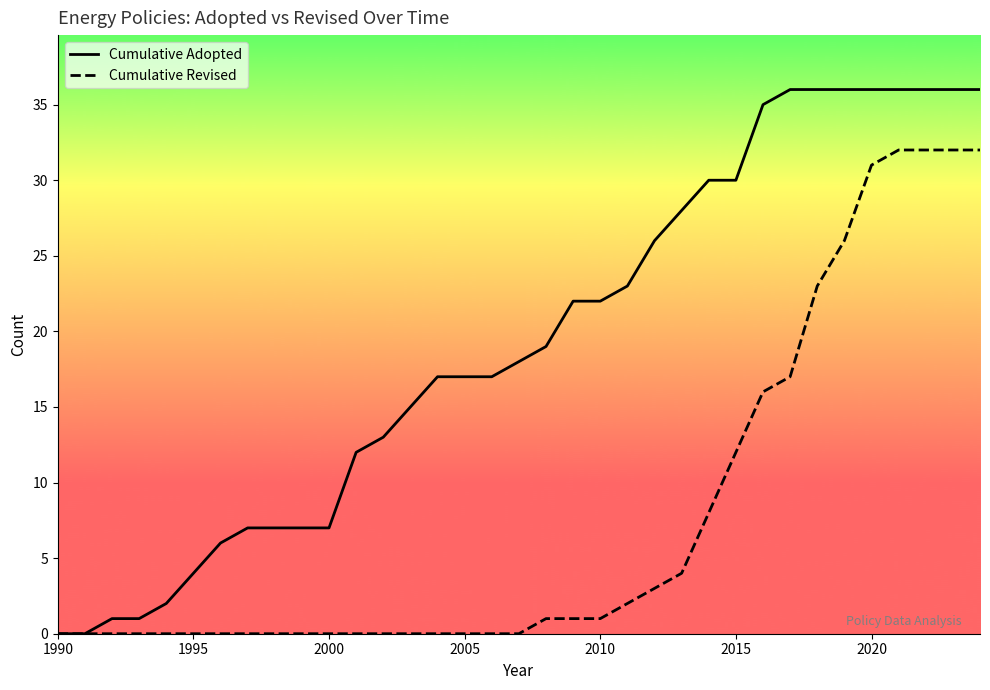

Which series has the widest spread of values?

Cumulative Adopted